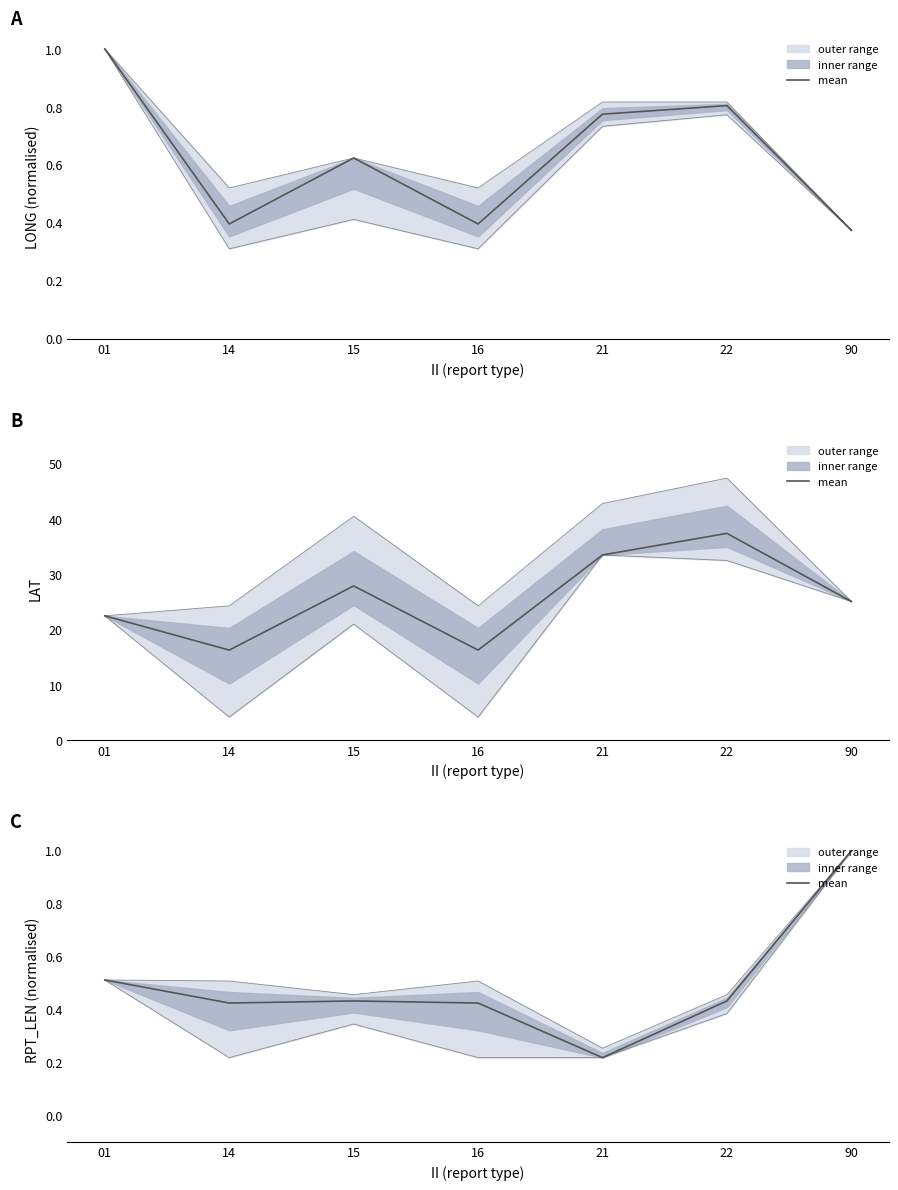

How many lines are shown in the chart?

1